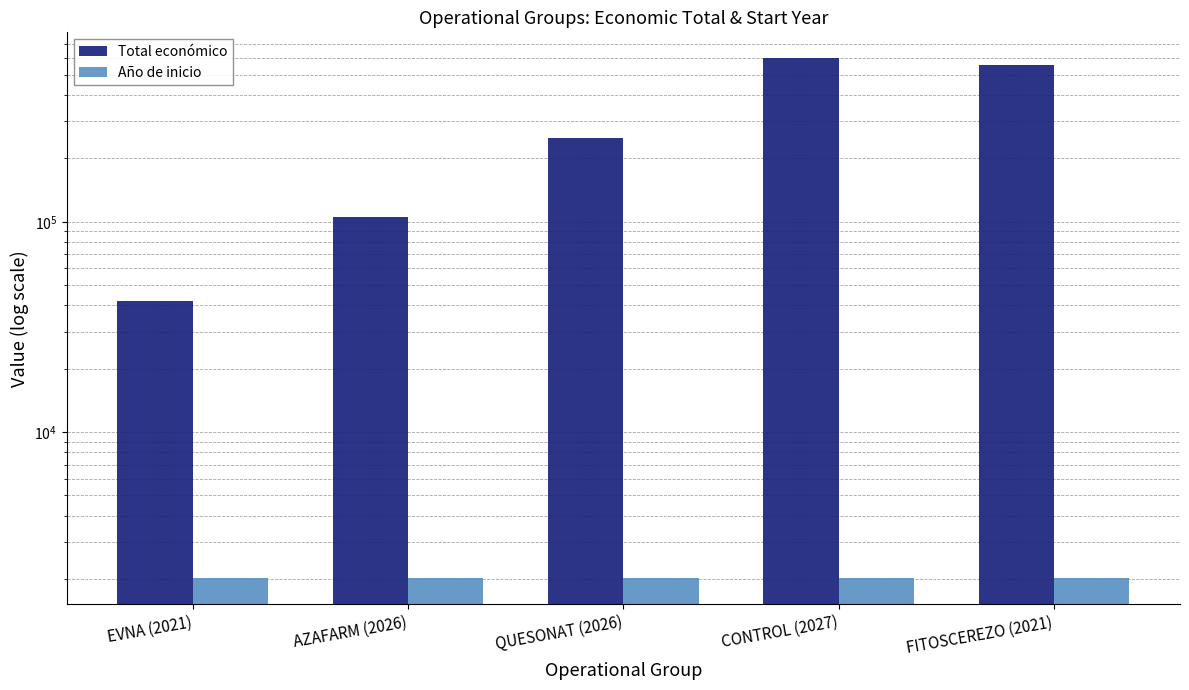

Reading right to left, extract all data points from this chart.

Total económico: FITOSCEREZO (2021)=559047	CONTROL (2027)=598597	QUESONAT (2026)=250000	AZAFARM (2026)=105516	EVNA (2021)=42072
Año de inicio: FITOSCEREZO (2021)=2019	CONTROL (2027)=2024	QUESONAT (2026)=2023	AZAFARM (2026)=2023	EVNA (2021)=2017